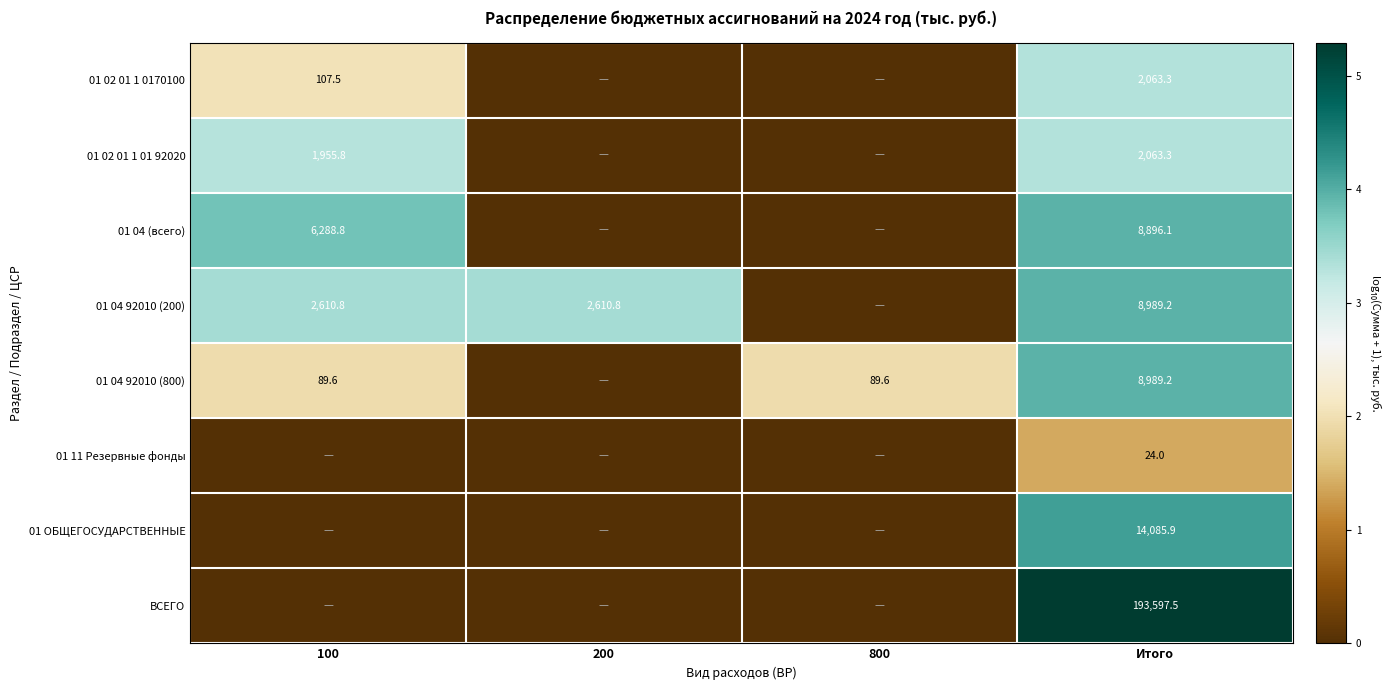

The 01 02 01 1 01 92020 series shows 1300.6 at Итого. True or false?

False